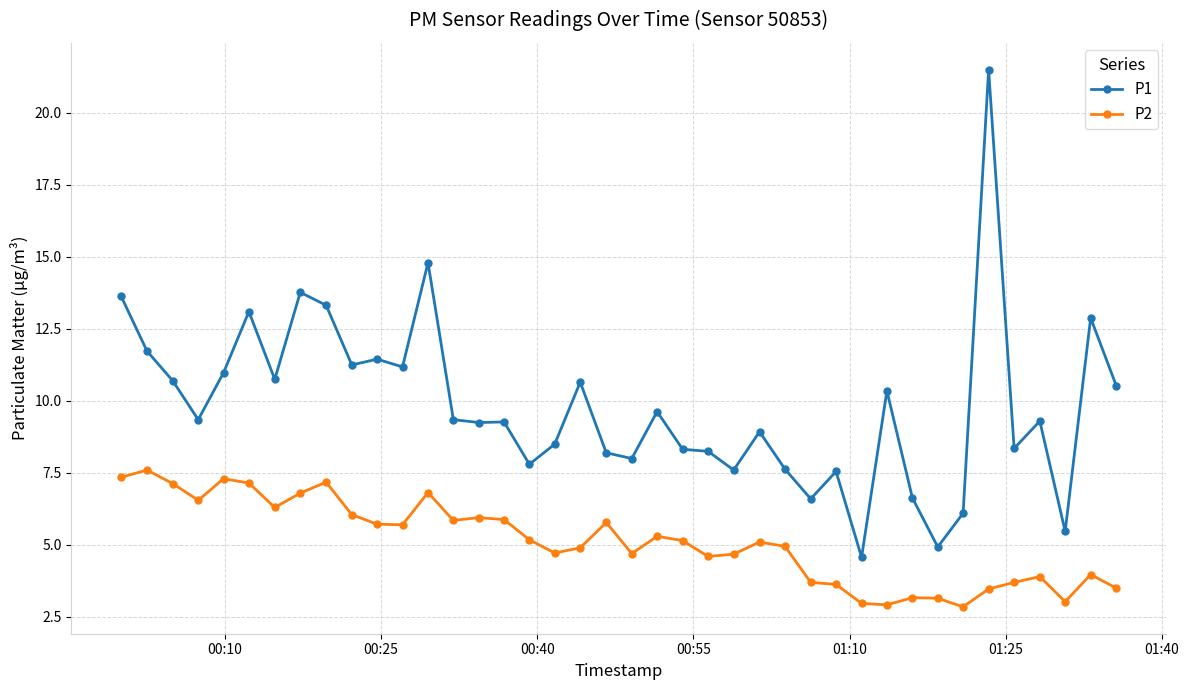

What is the greatest value displayed?

21.5